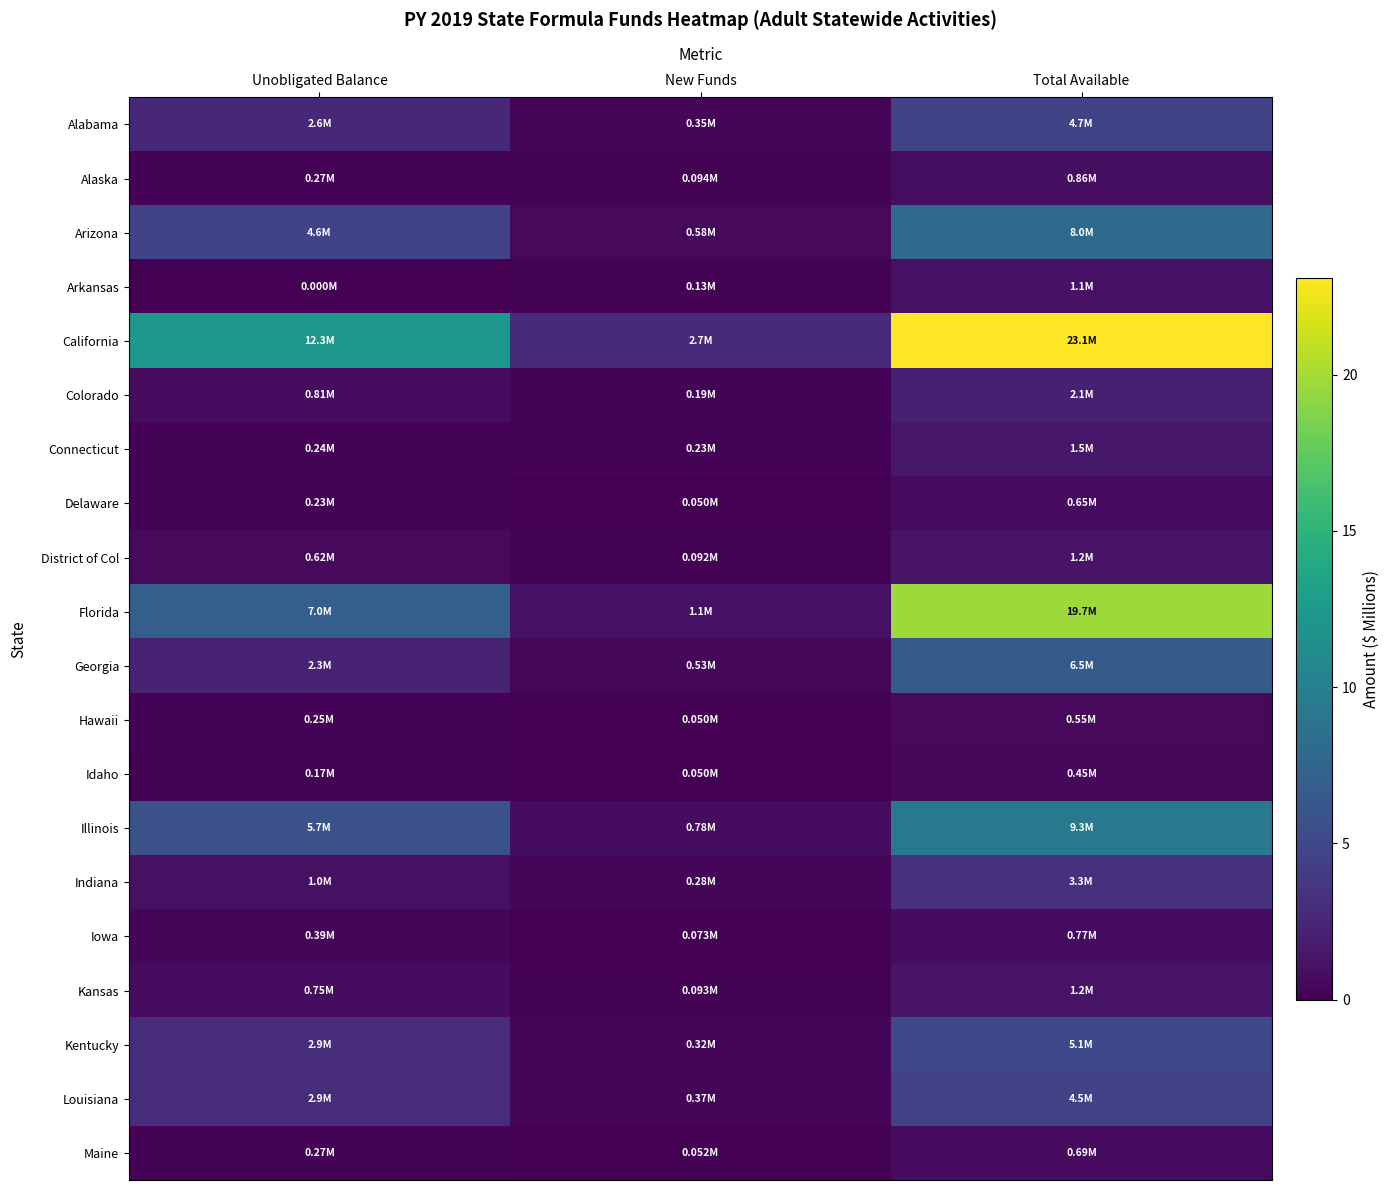

List the series in order of their peak value, highest first.

California, Florida, Illinois, Arizona, Georgia, Kentucky, Alabama, Louisiana, Indiana, Colorado, Connecticut, Kansas, District of Col, Arkansas, Alaska, Iowa, Maine, Delaware, Hawaii, Idaho